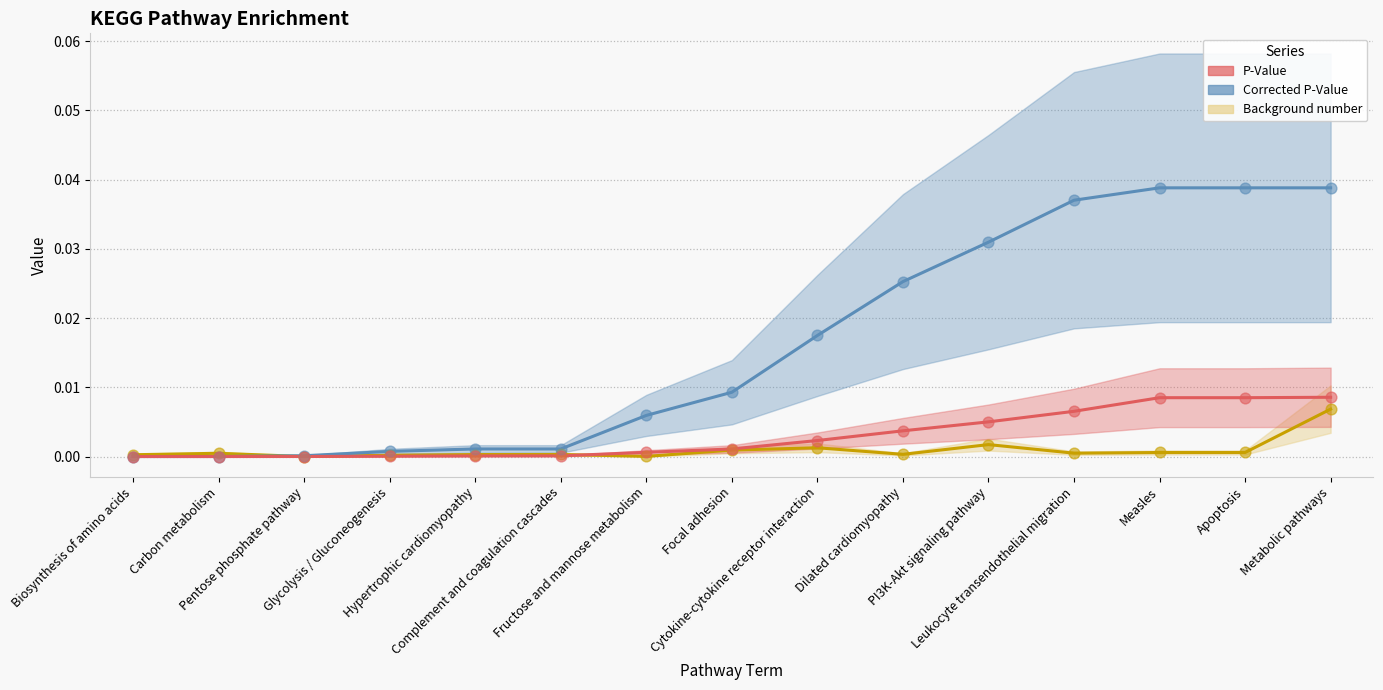

Which series has the largest total across all categories?

Corrected P-Value (line)